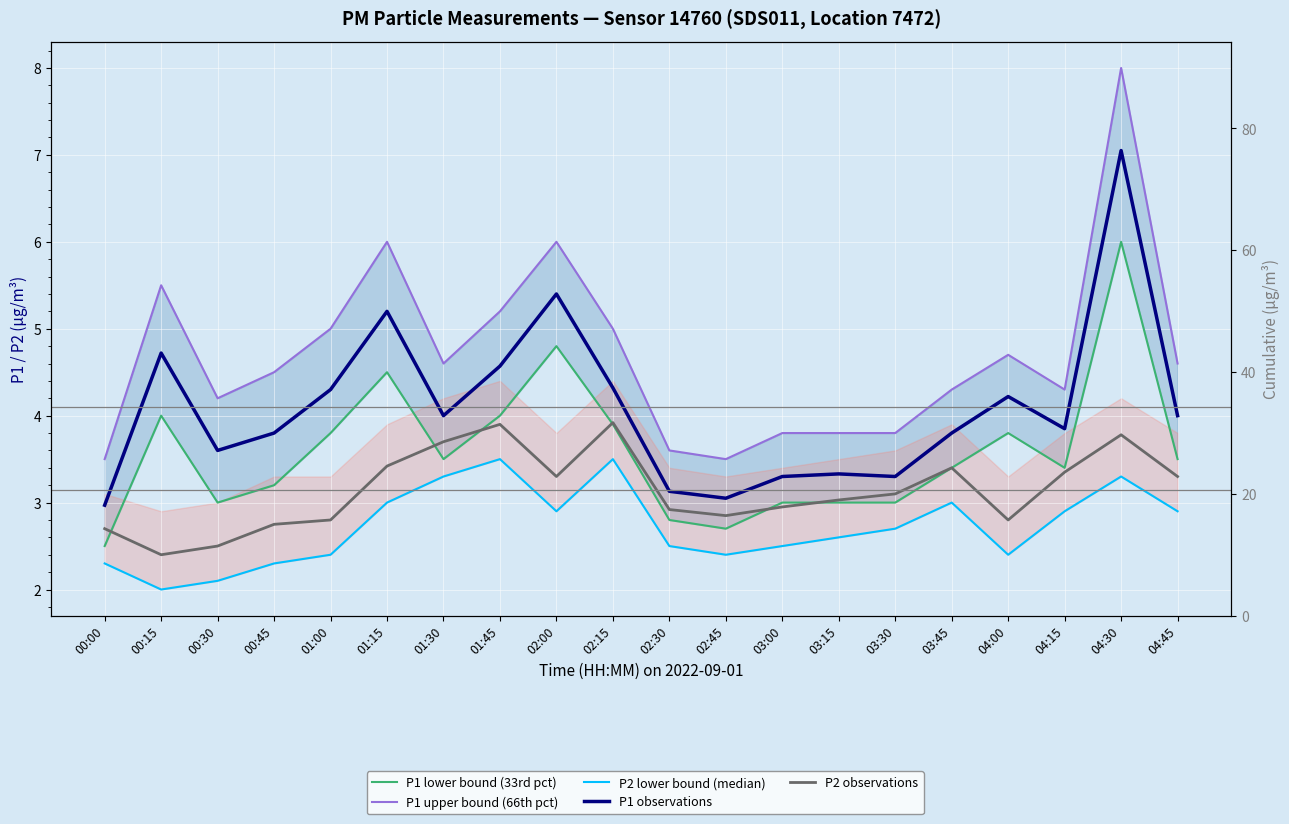

How many lines are shown in the chart?

5